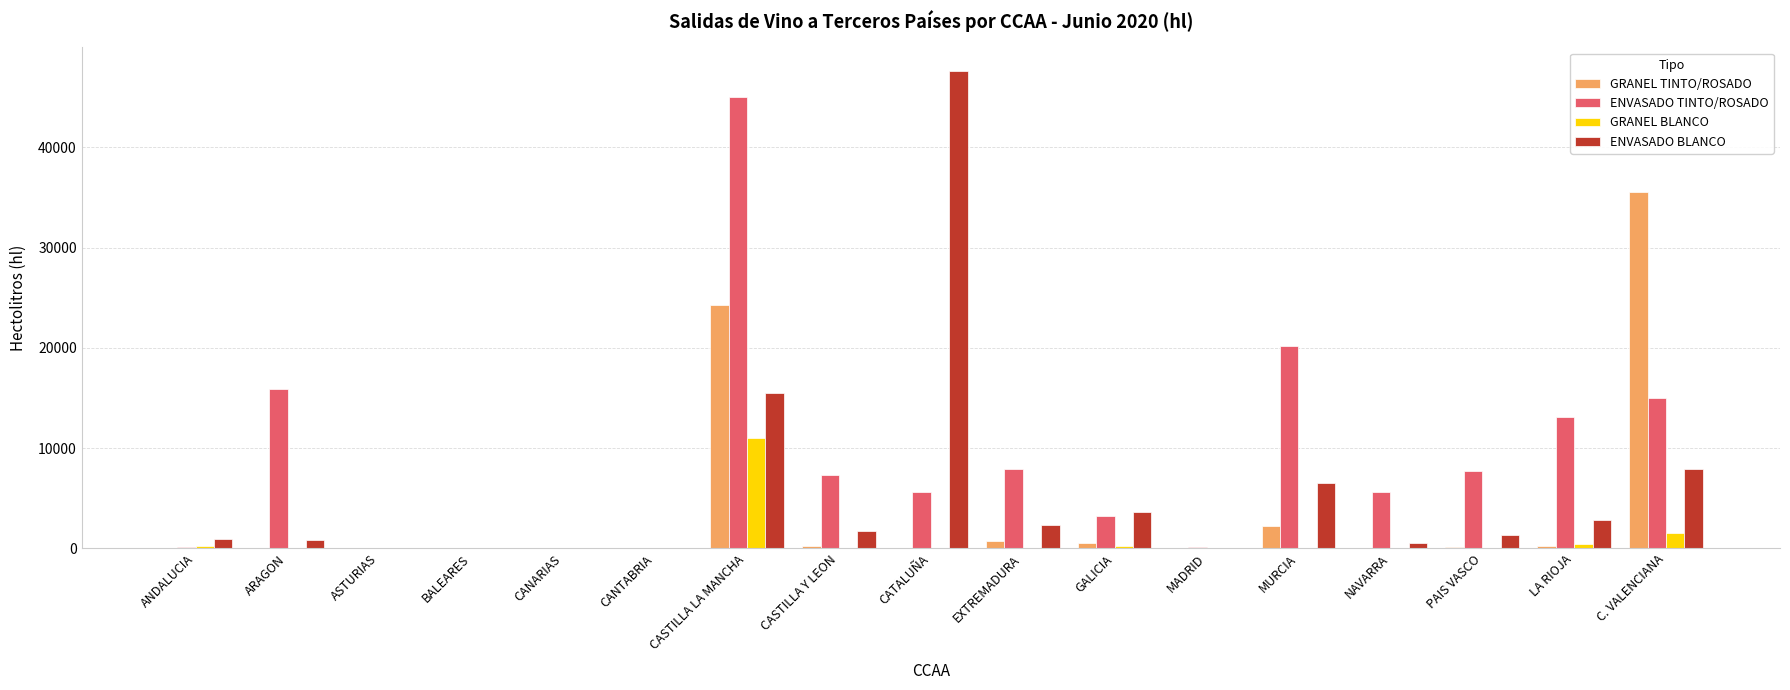

What is the difference between the ENVASADO BLANCO values at ANDALUCIA and NAVARRA?

380